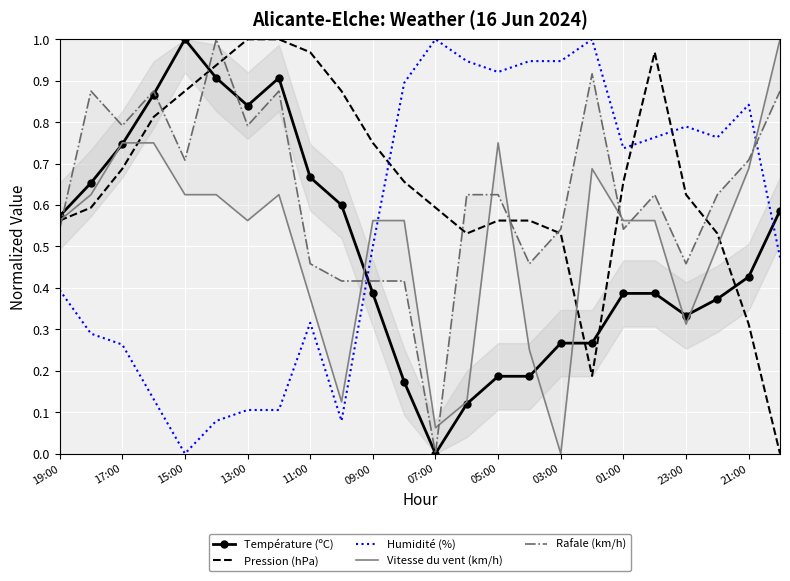

Is the value of Humidité (%) at 09:00 greater than the value of Pression (hPa) at 17:00?

No